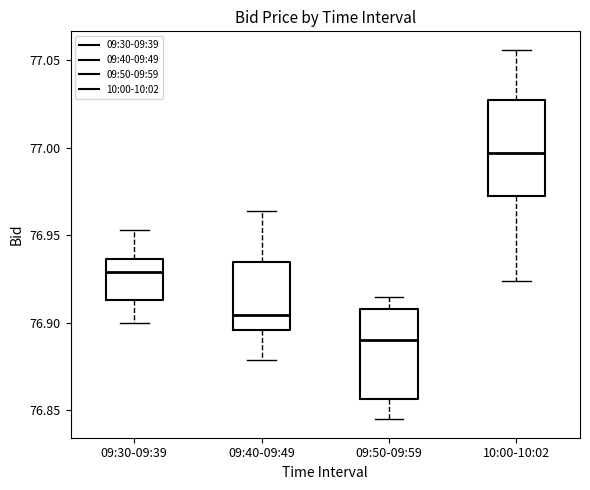

Where does the lower whisker of the box for 10:00-10:02 end on the y-axis? The values are not printed on the chart, so give them approximately, as read against the axis.

76.925